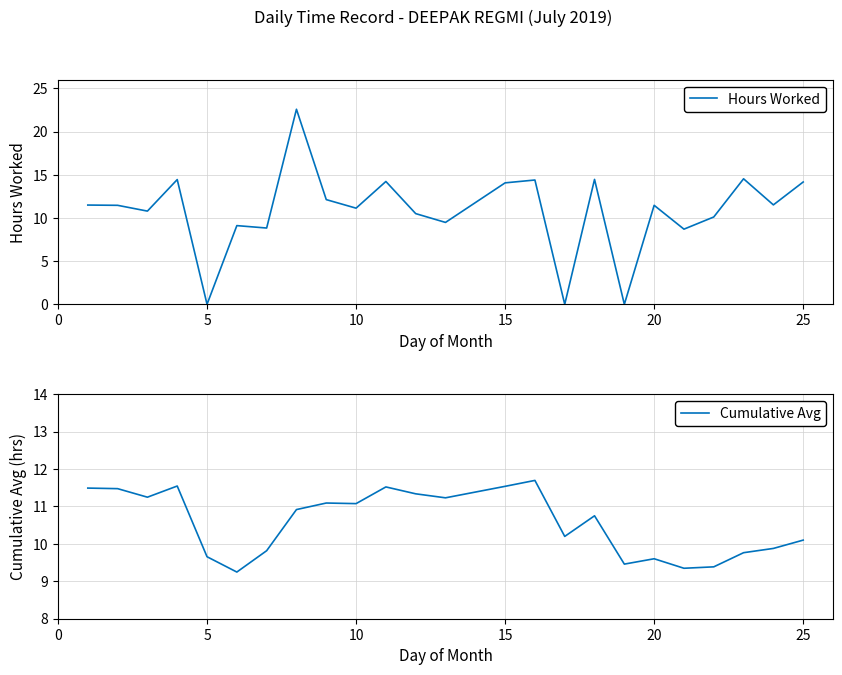

At how many categories does at least one series exceed 6?

24